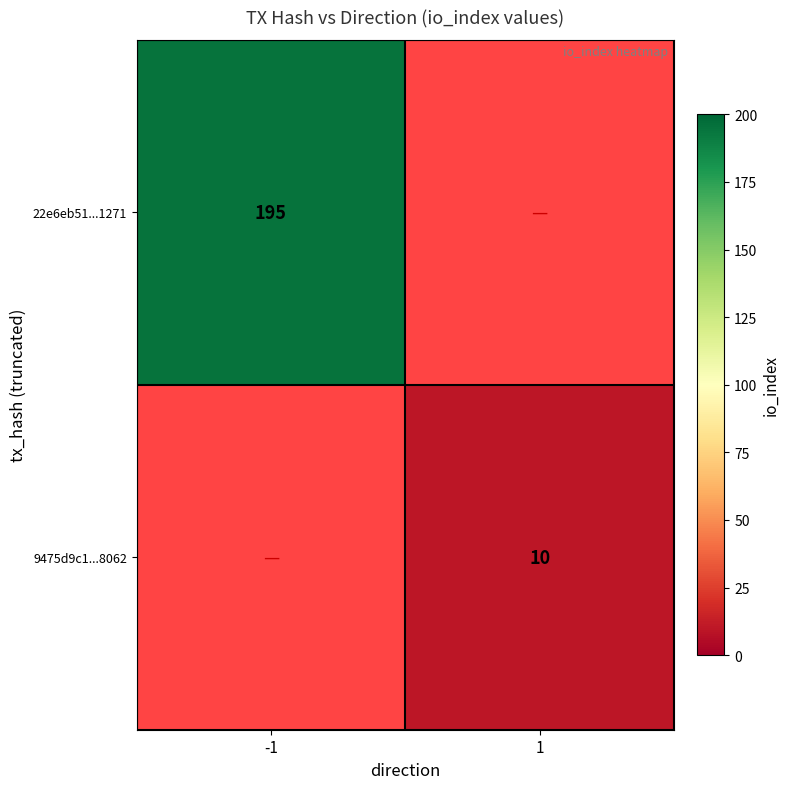

The 22e6eb51...1271 series shows 46 at -1. True or false?

False